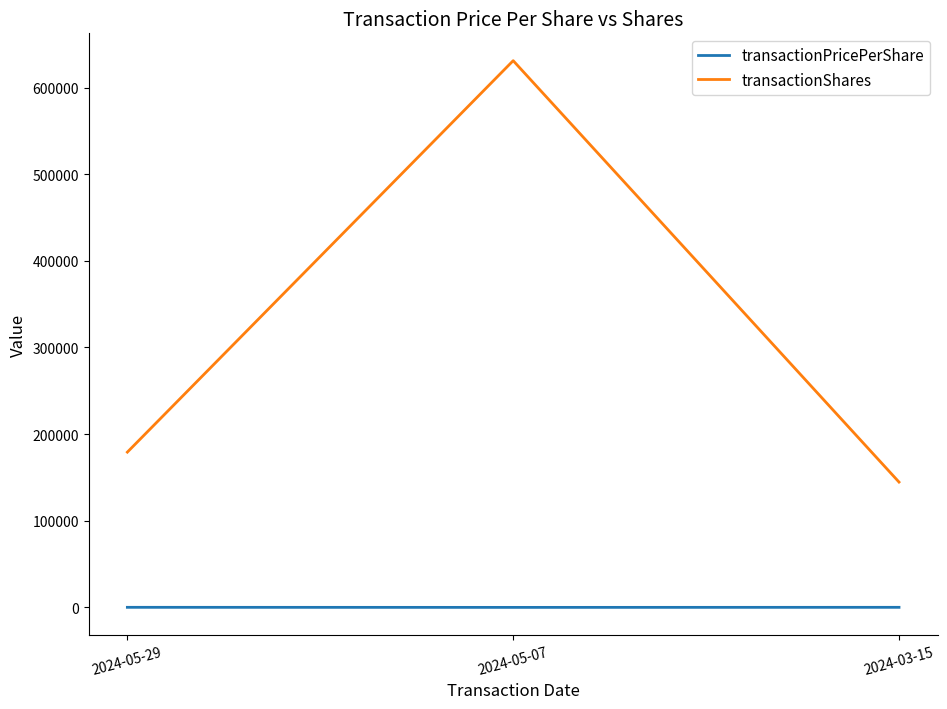

What is the highest value of the transactionShares series?

630997.0